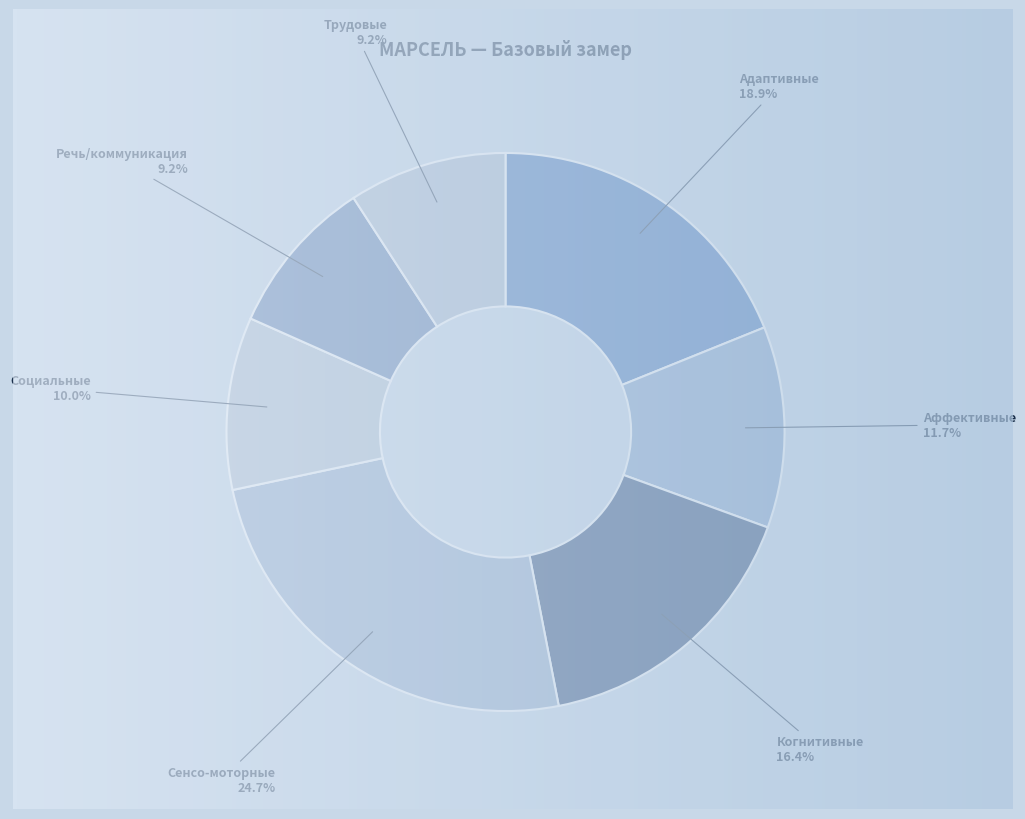

True or false: Речь/коммуникация accounts for 1% of the total.

False